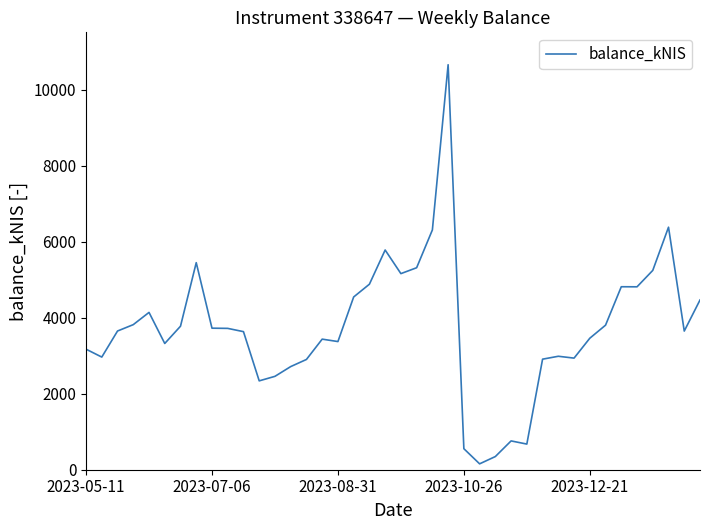

What is the greatest value displayed?

10653.9